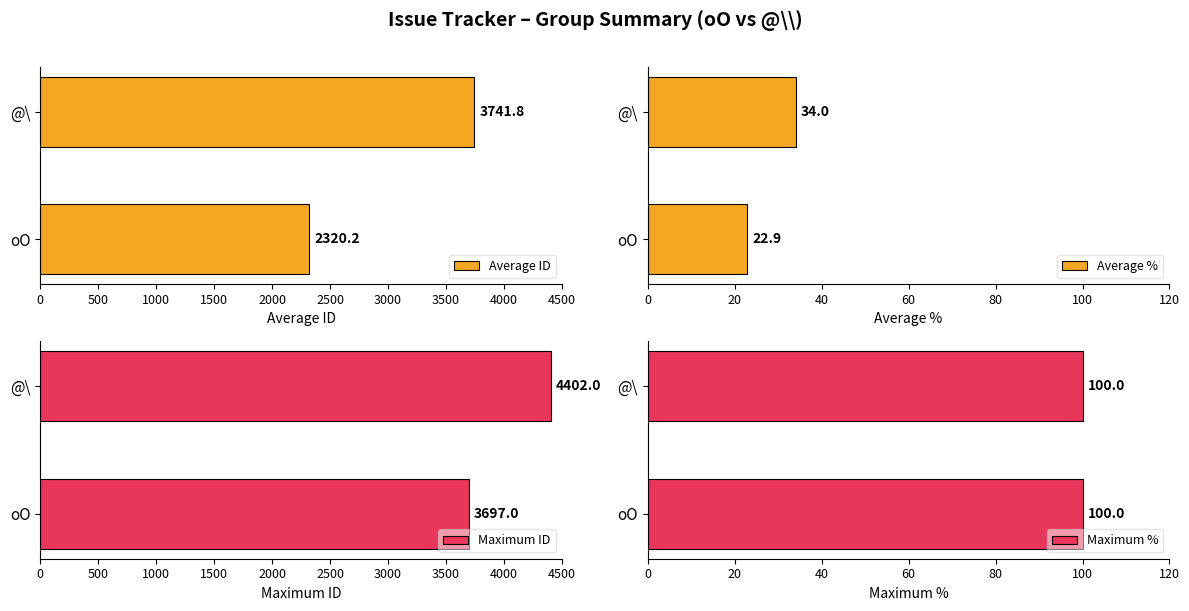

List the labels in order of Maximum ID value, largest first.

@\, oO